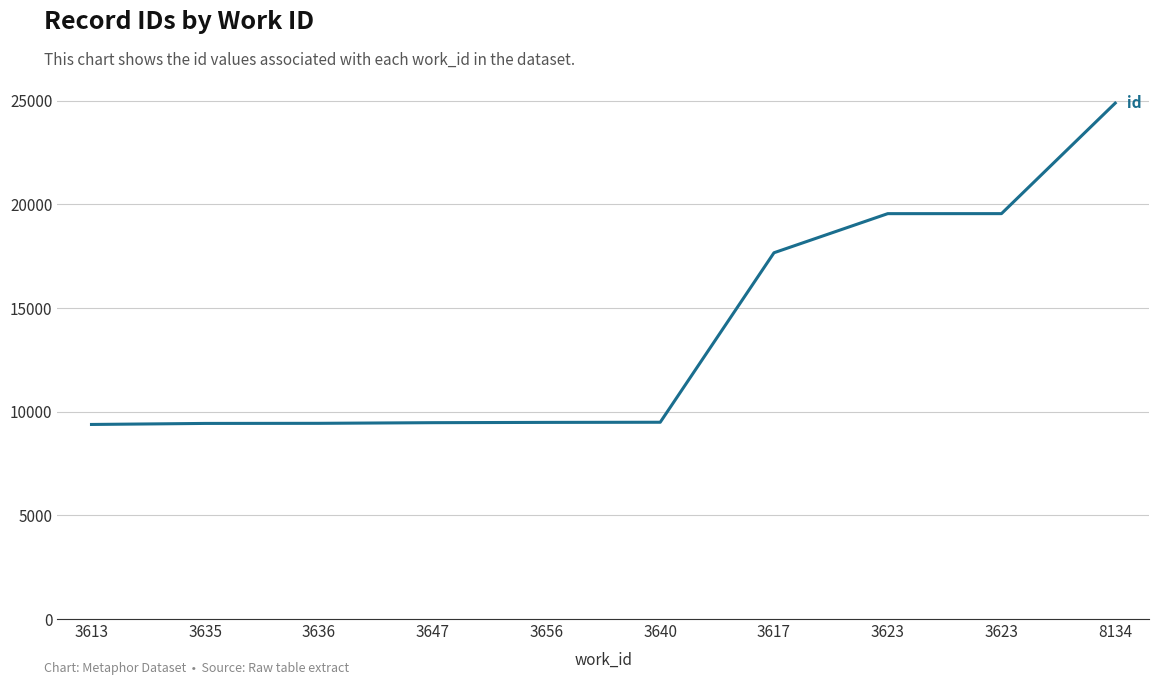

What is the difference between the second highest and minimum values?

10170